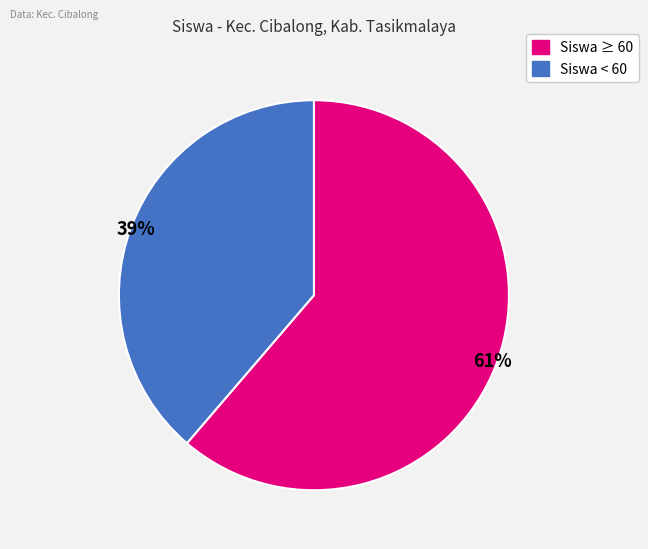

Is there a majority slice in this chart?

Yes